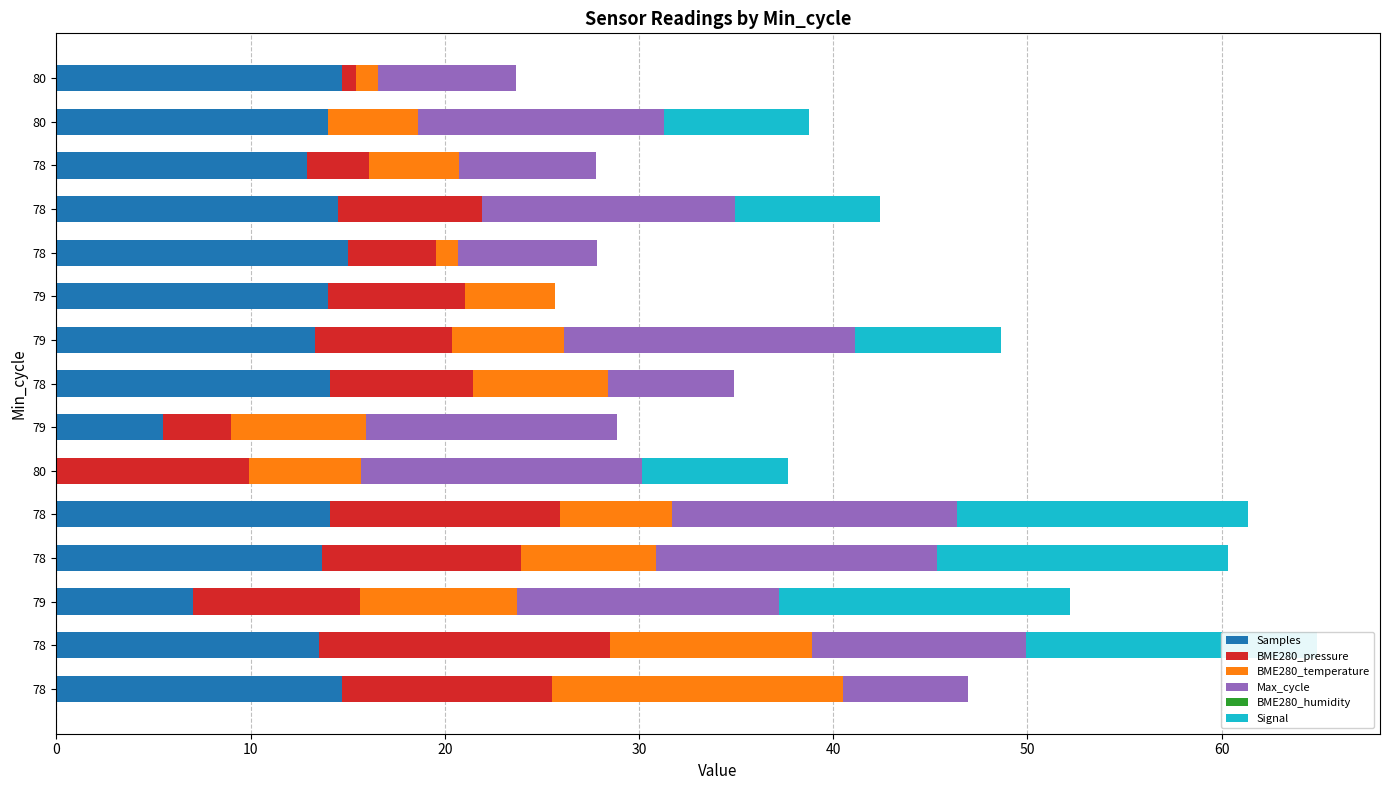

What is the average value of the BME280_humidity series?

0.6